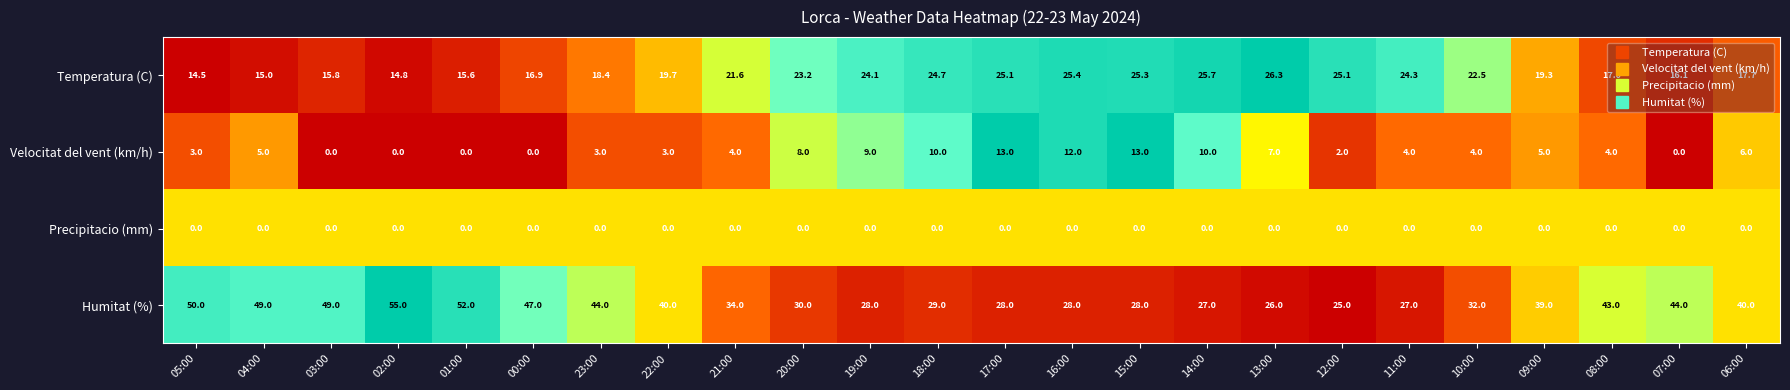

What is the lowest value of the Humitat (%) series?

25.0